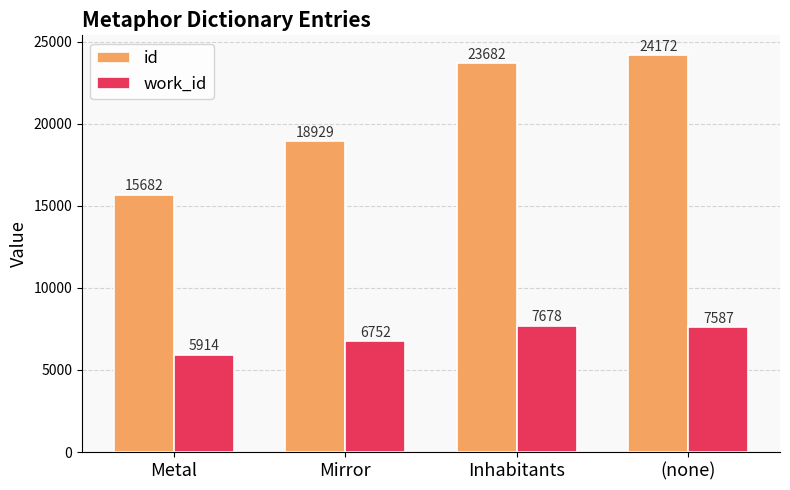

Where does the work_id series first go above 7587?

Inhabitants